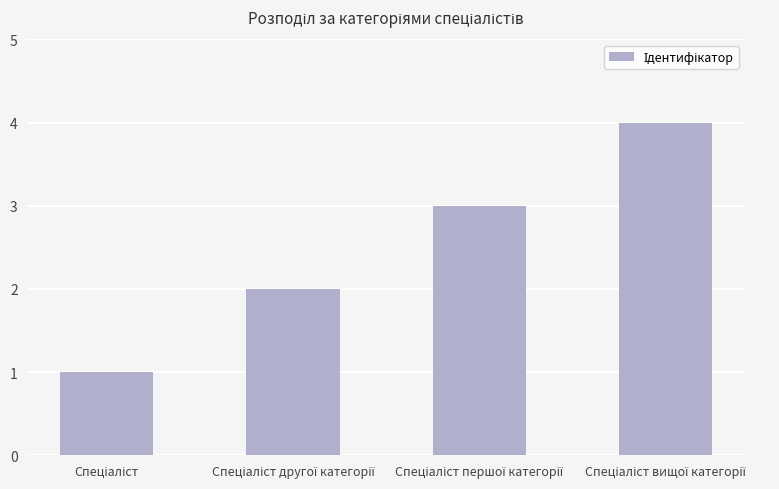

What is the difference between the maximum and minimum values?

3